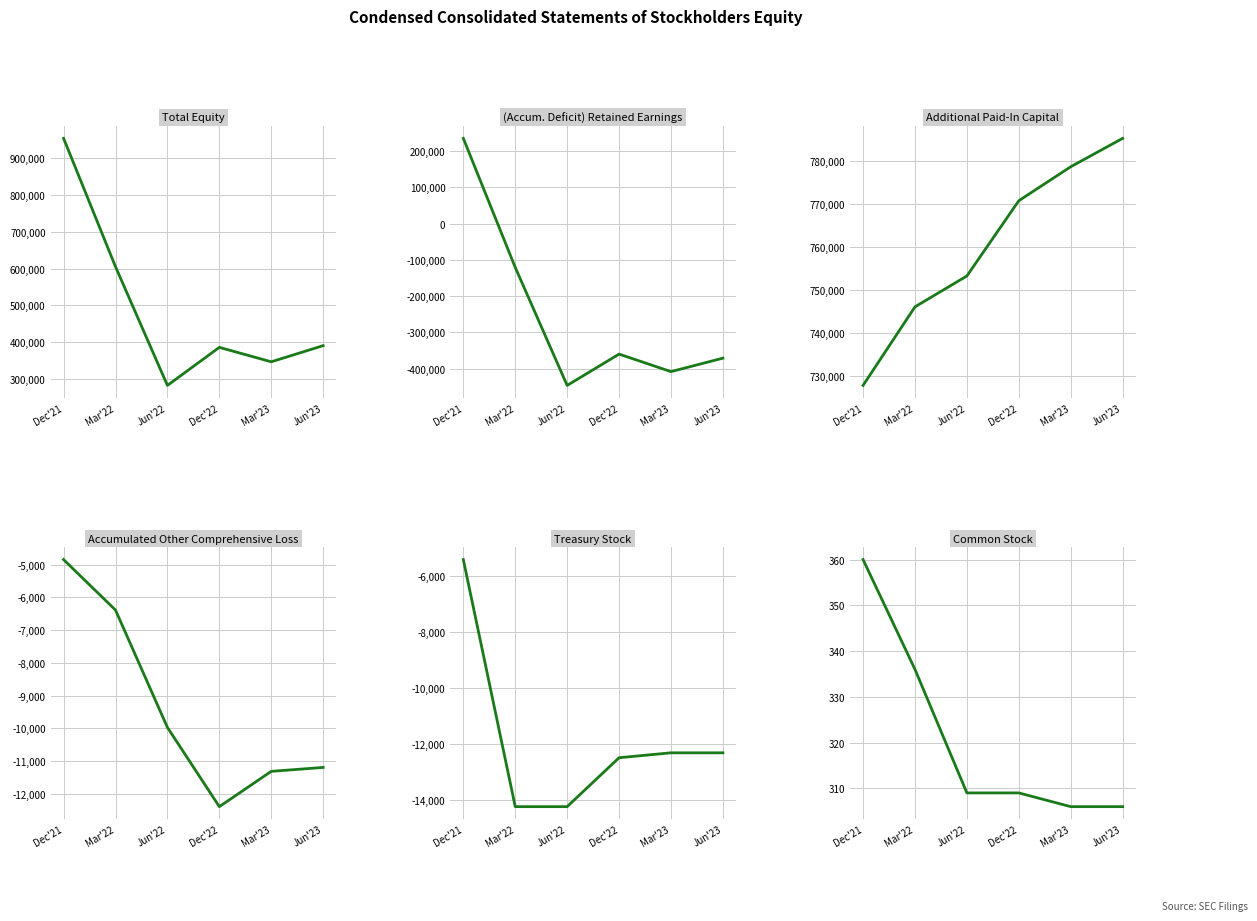

Which label corresponds to the smallest value in the chart?

Jun'22